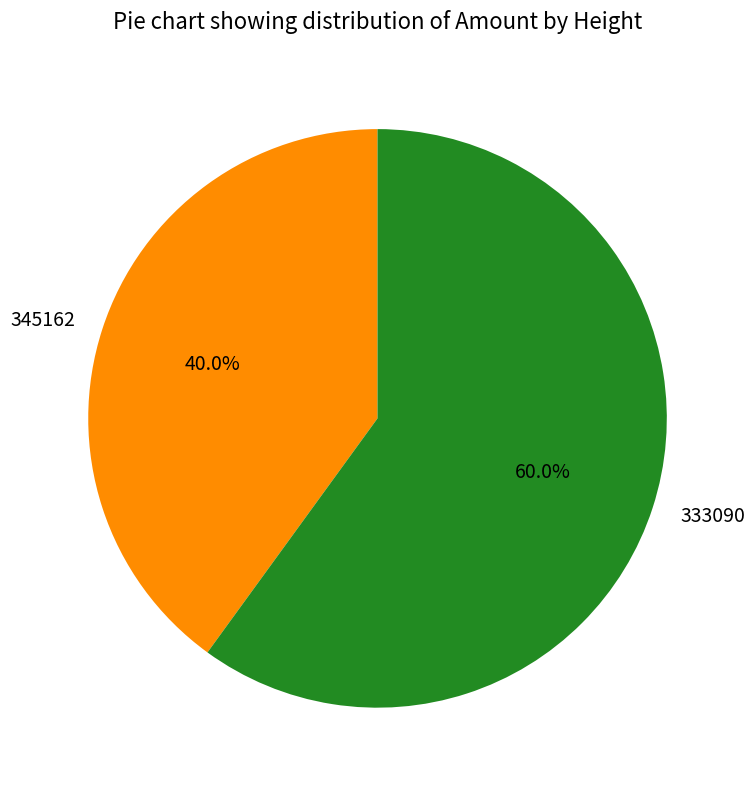

Which category has the smallest portion of the pie?

345162